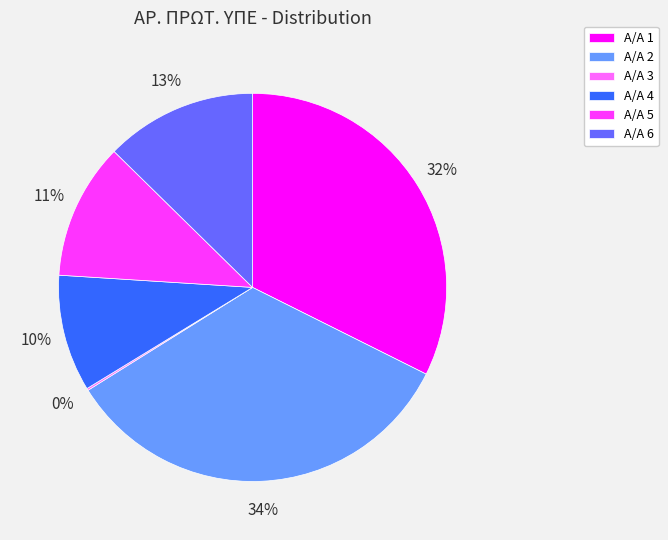

Between A/A 4 and A/A 6, which is larger?

A/A 6